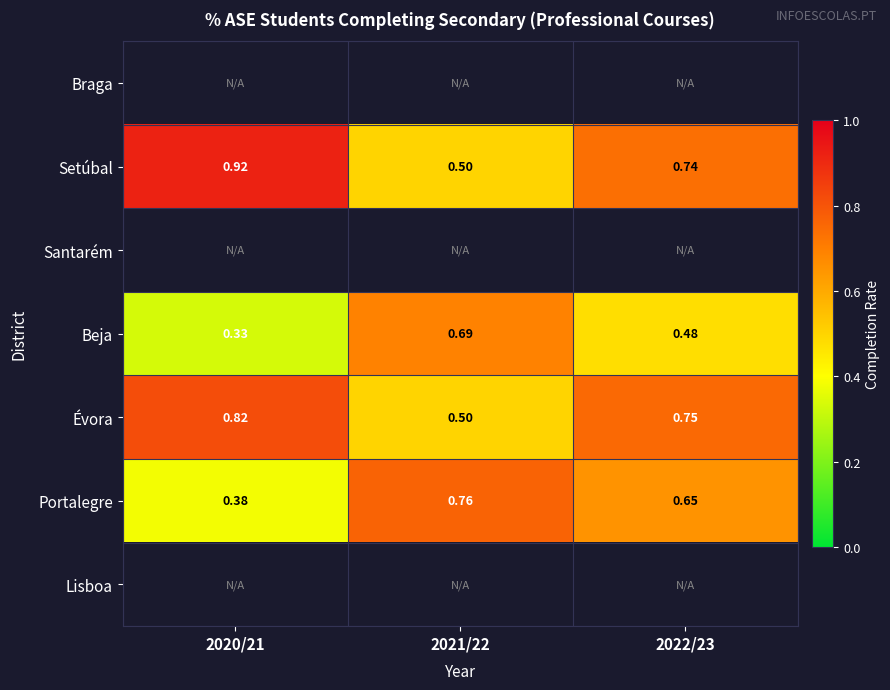

Count the number of categories in the chart.

3